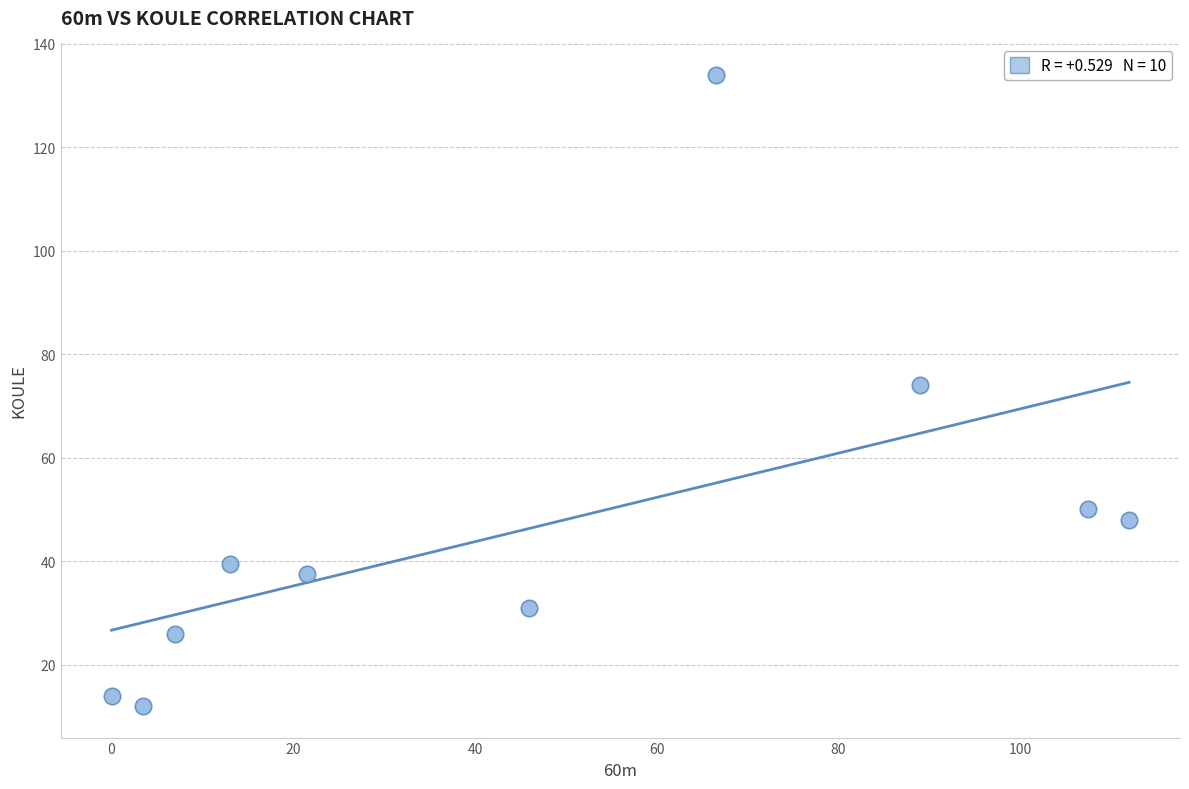

What is the range of Y values (max minus min)?

122.0